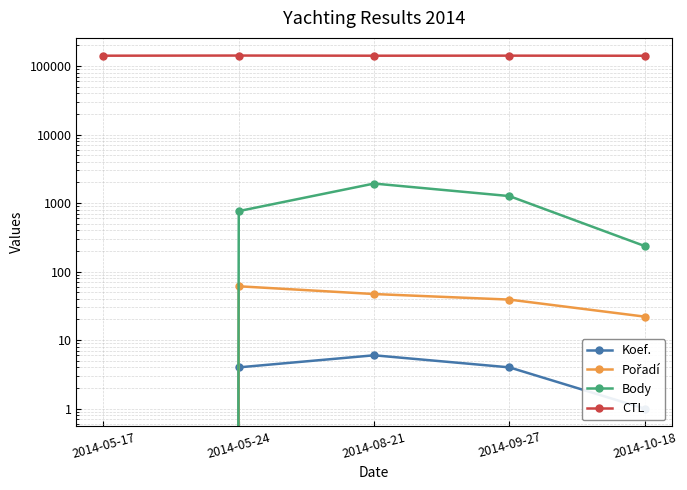

List the series in order of their peak value, highest first.

CTL, Body, Pořadí, Koef.